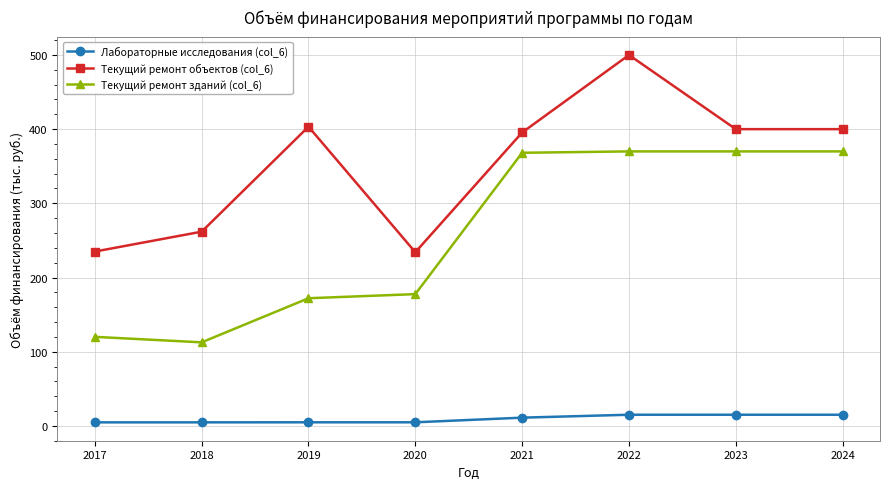

List the series in order of their overall mean, highest first.

Текущий ремонт объектов (col_6), Текущий ремонт зданий (col_6), Лабораторные исследования (col_6)